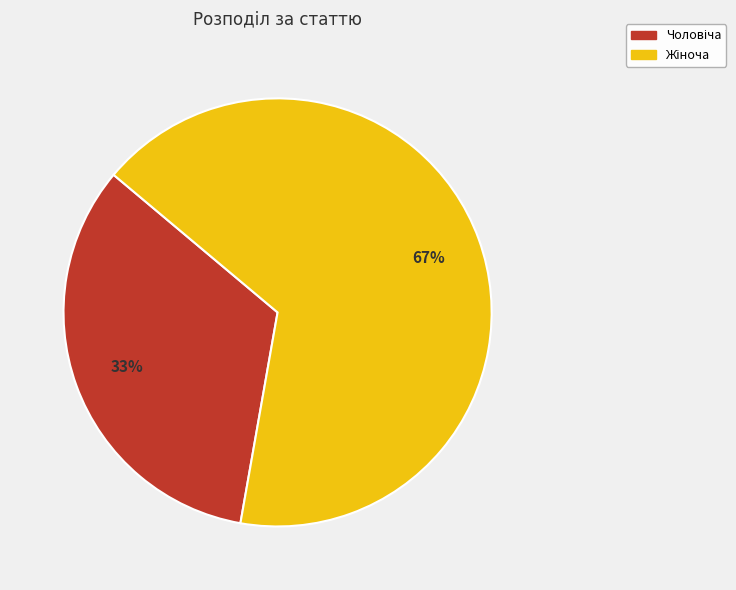

How many segments does this pie chart have?

2